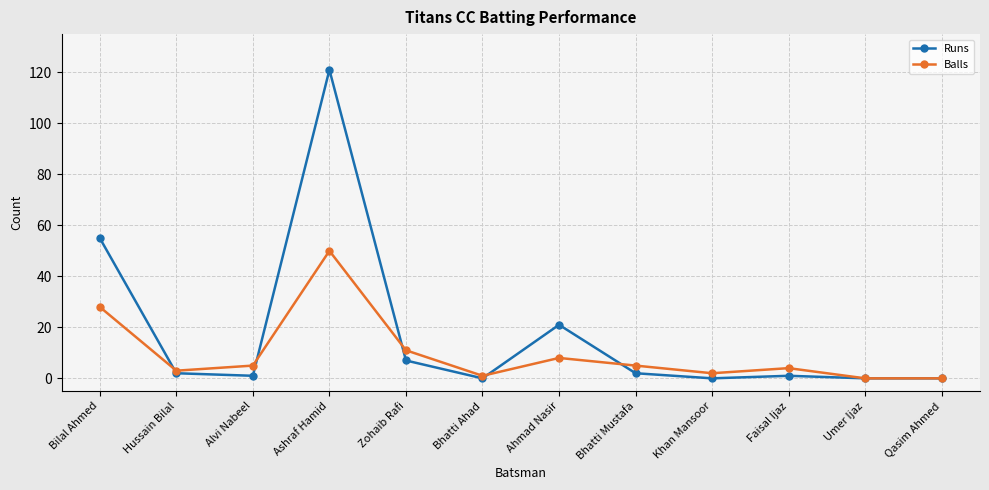

True or false: Runs has a value of 55 at Bilal Ahmed.

True